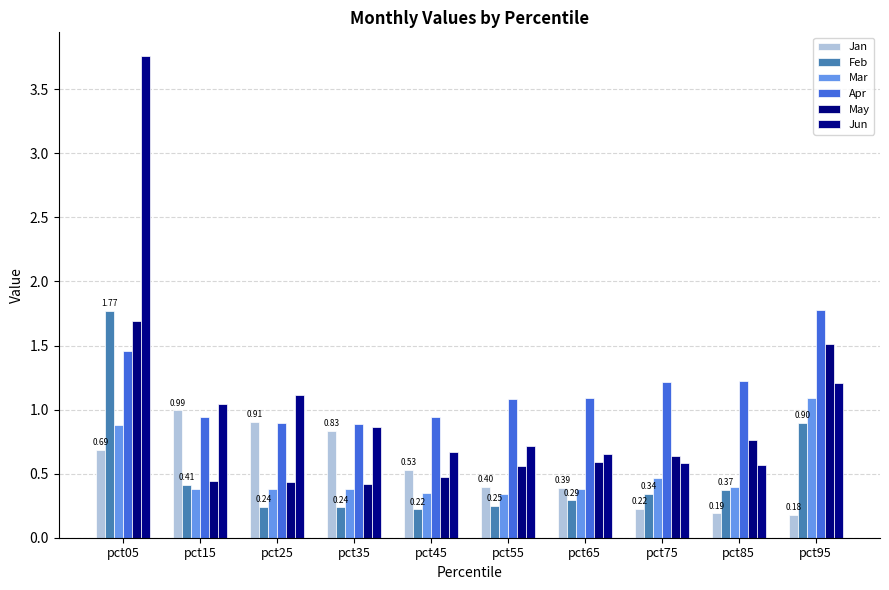

What is the value of the Jan bar at the 8th from the left?

0.2